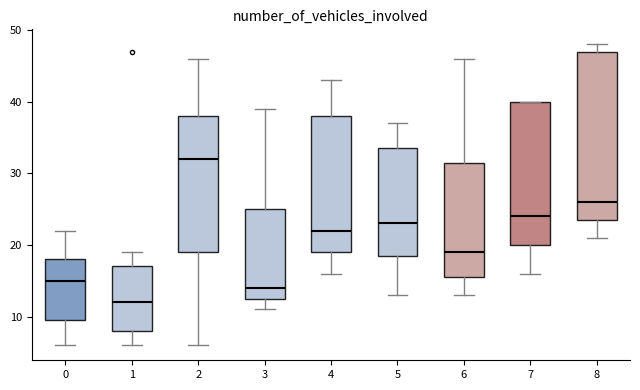

Which box has the lowest median line?

1